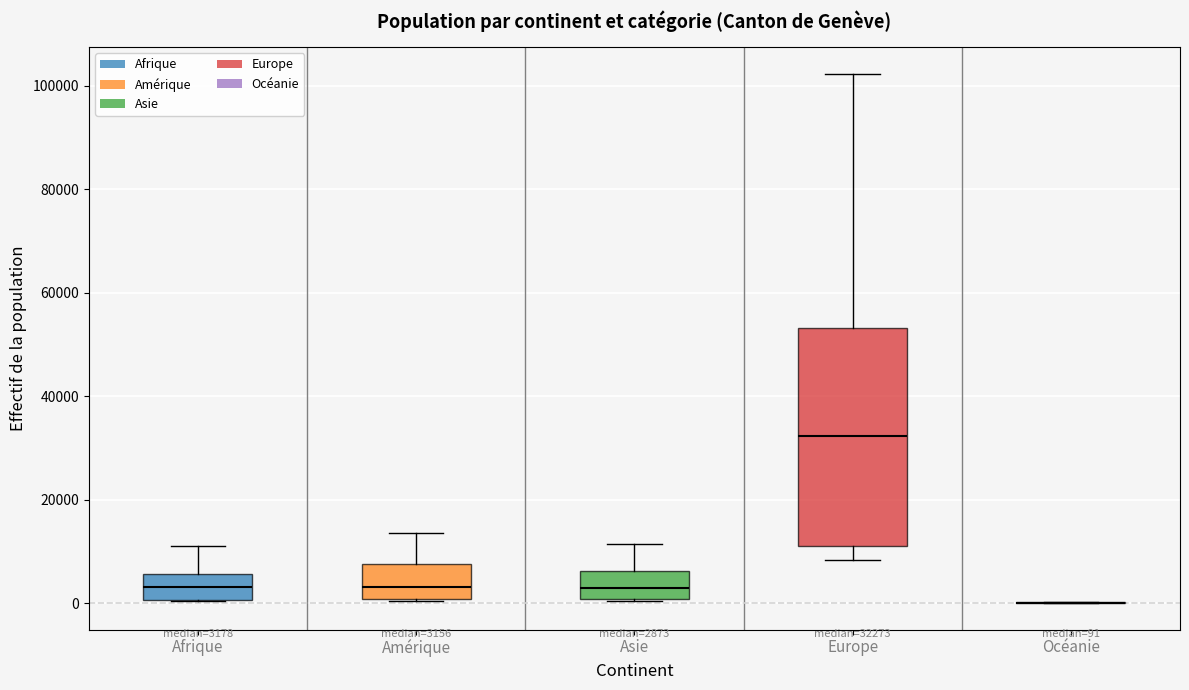

Which box is the tallest, from its lower edge to its upper edge?

Europe